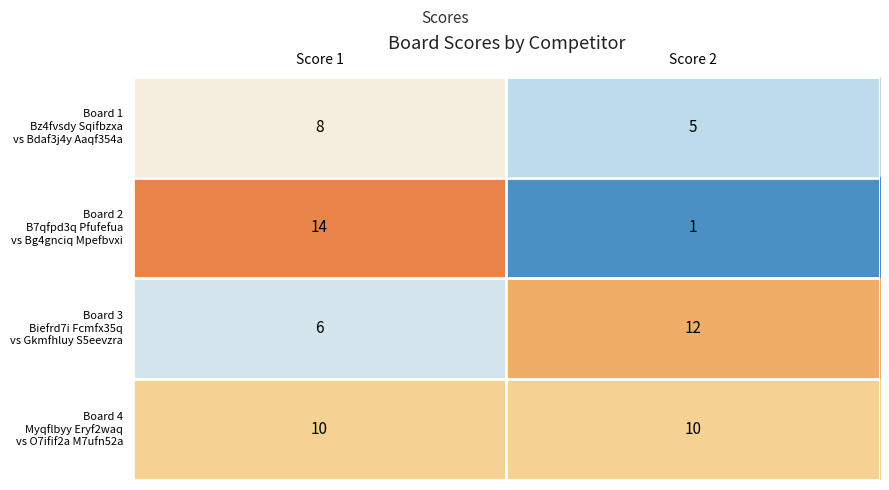

Which label corresponds to the smallest value in the chart?

Score 2